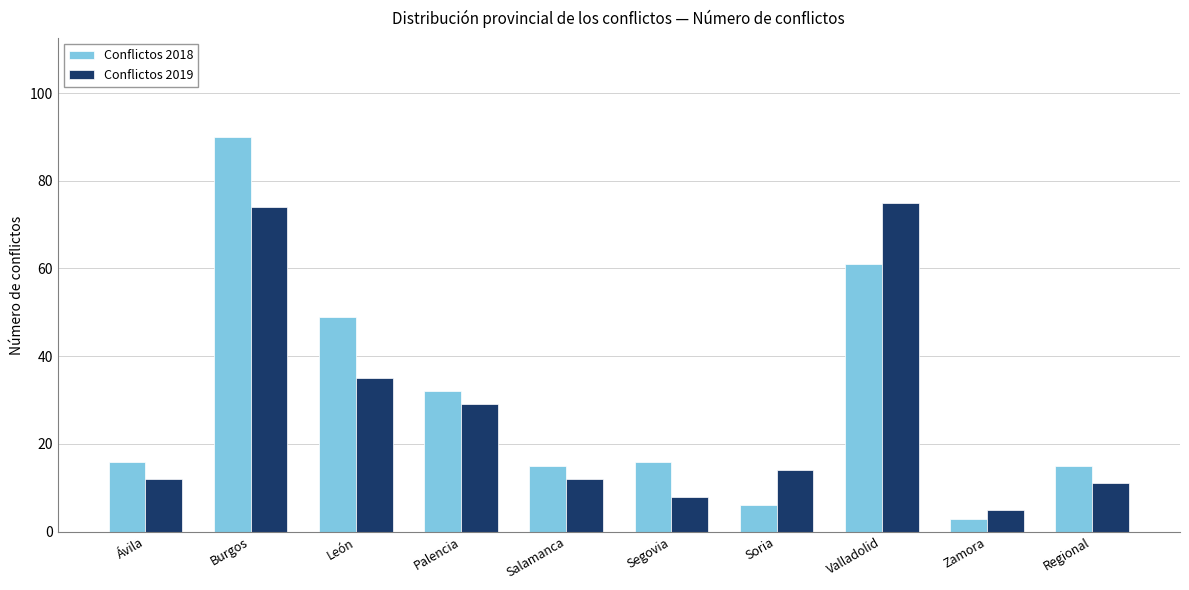

Which series changed the most between Palencia and Soria?

Conflictos 2018